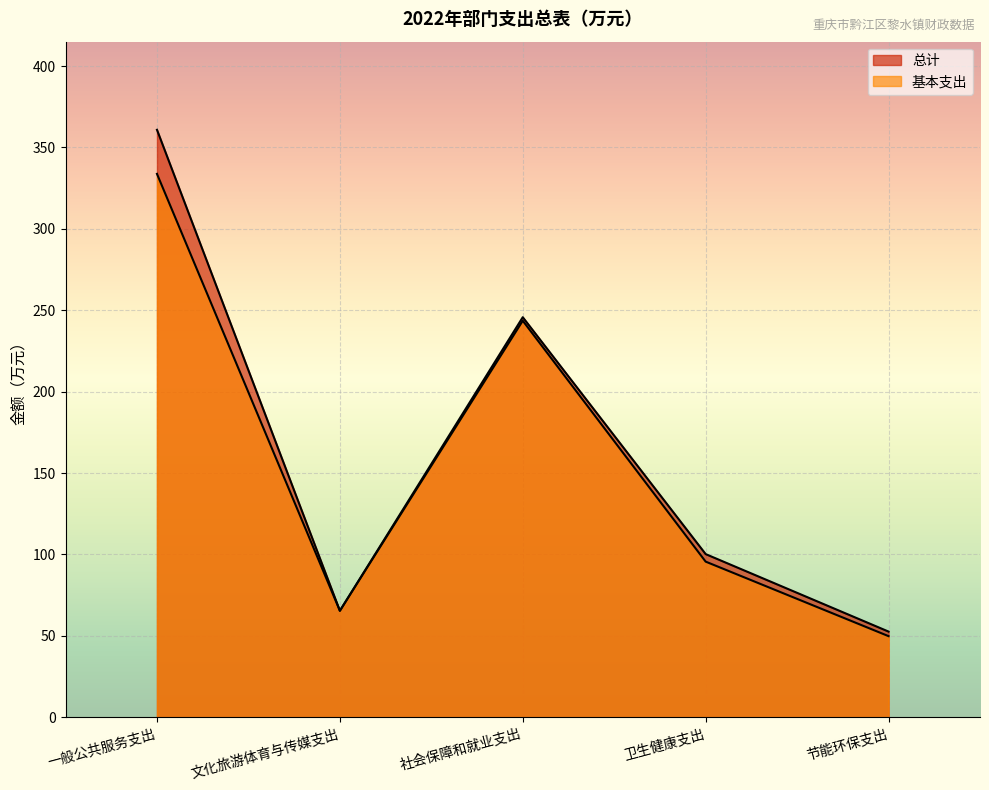

True or false: 总计 and 基本支出 intersect in this chart.

False